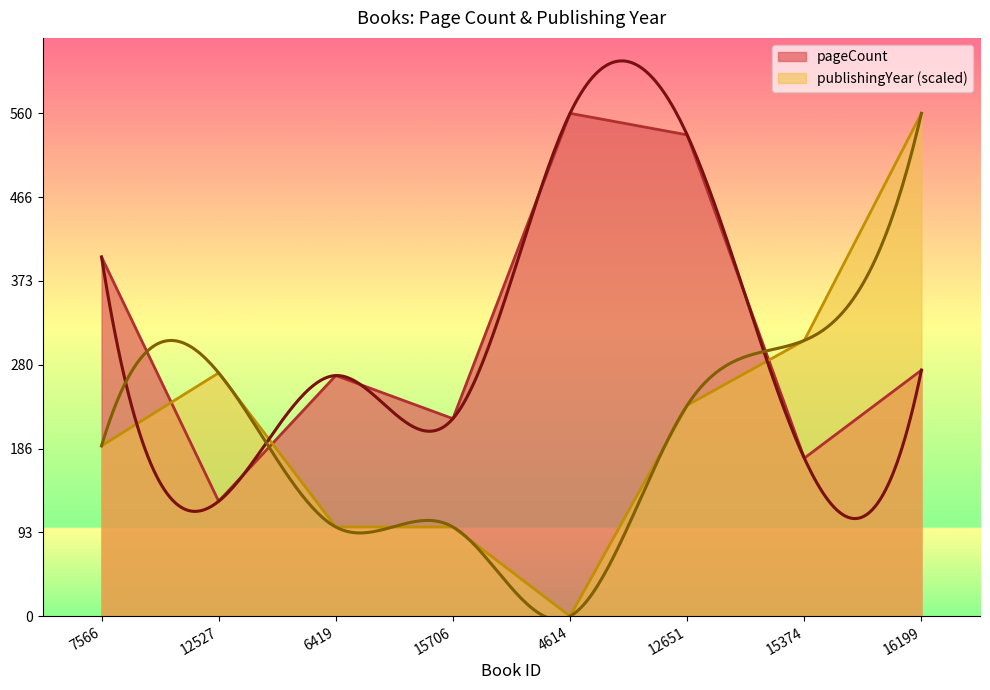

How many data points does each series have?

8